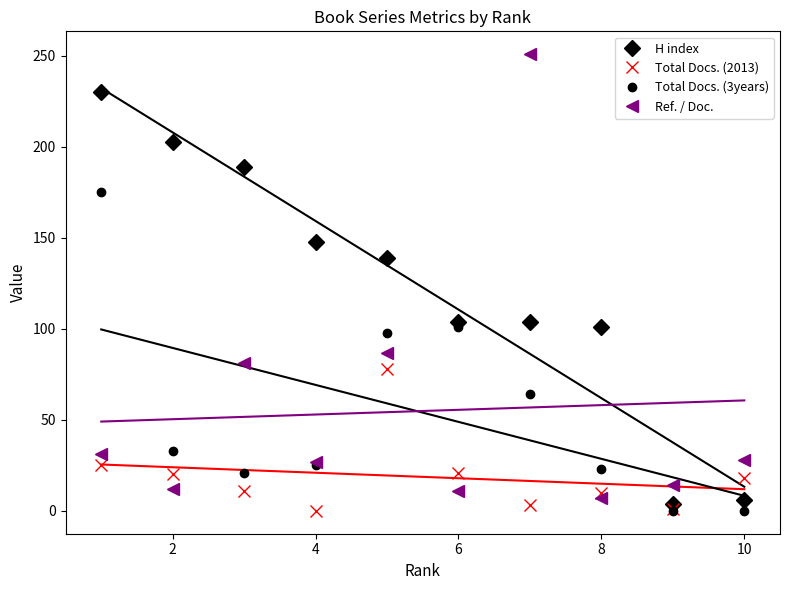

How many intersections are there between H index and Total Docs. (2013)?

1